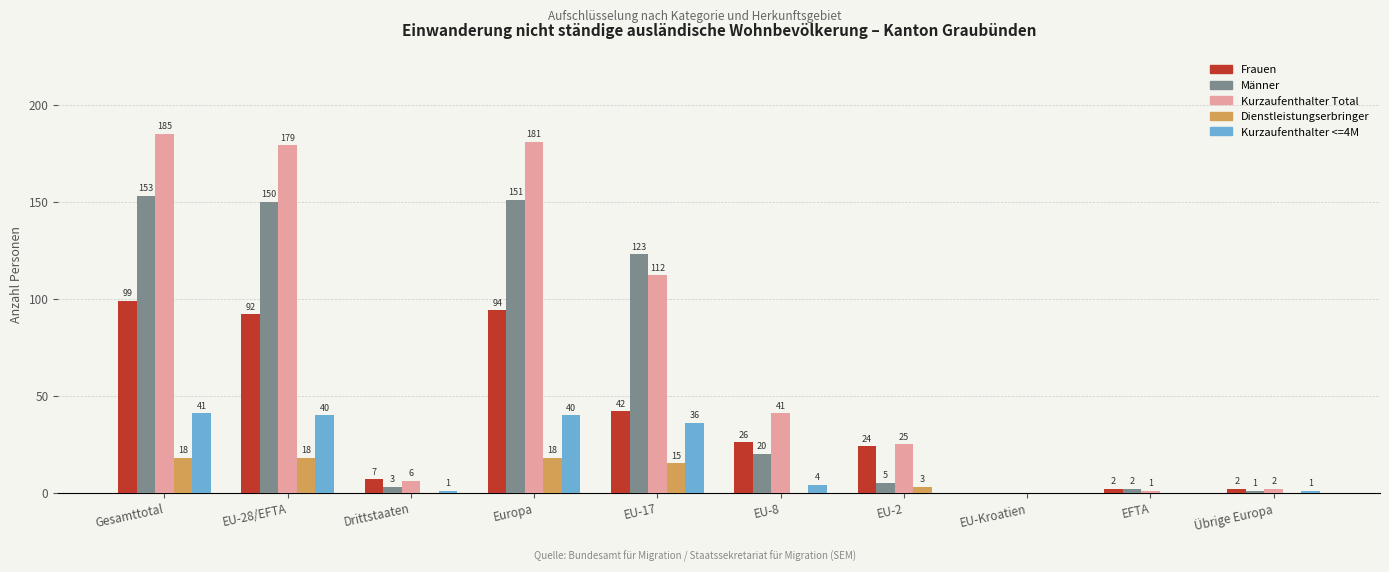

What is the greatest value displayed?

185